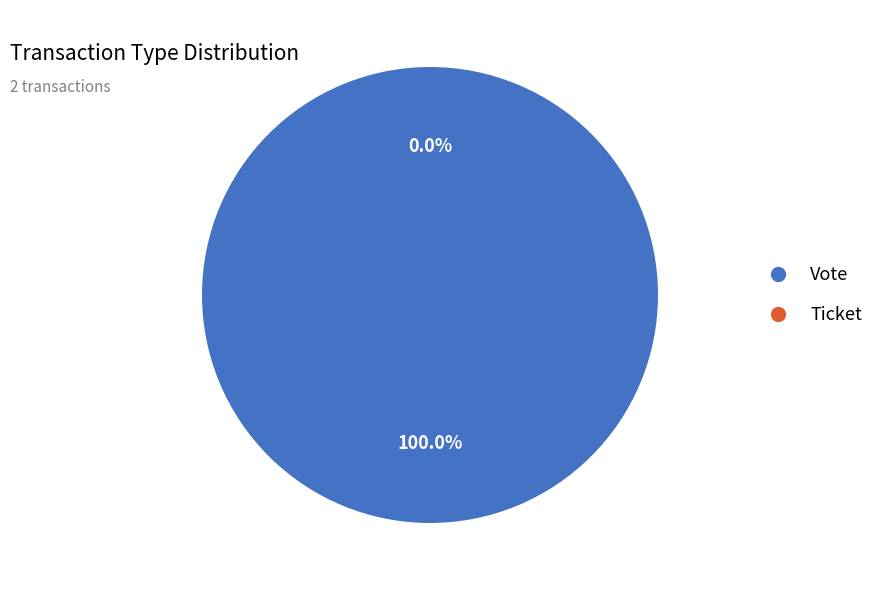

The Ticket slice represents 0% of the pie. True or false?

True